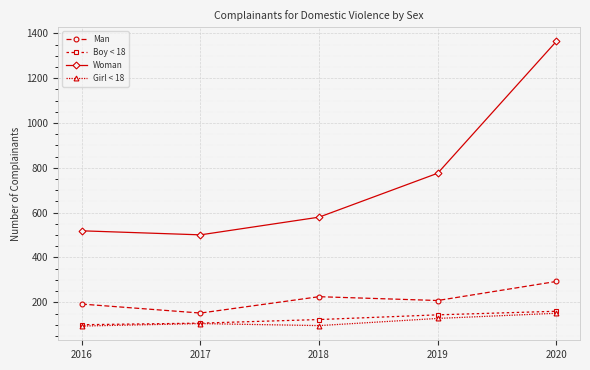

What is the sum of all Boy < 18 values?

634